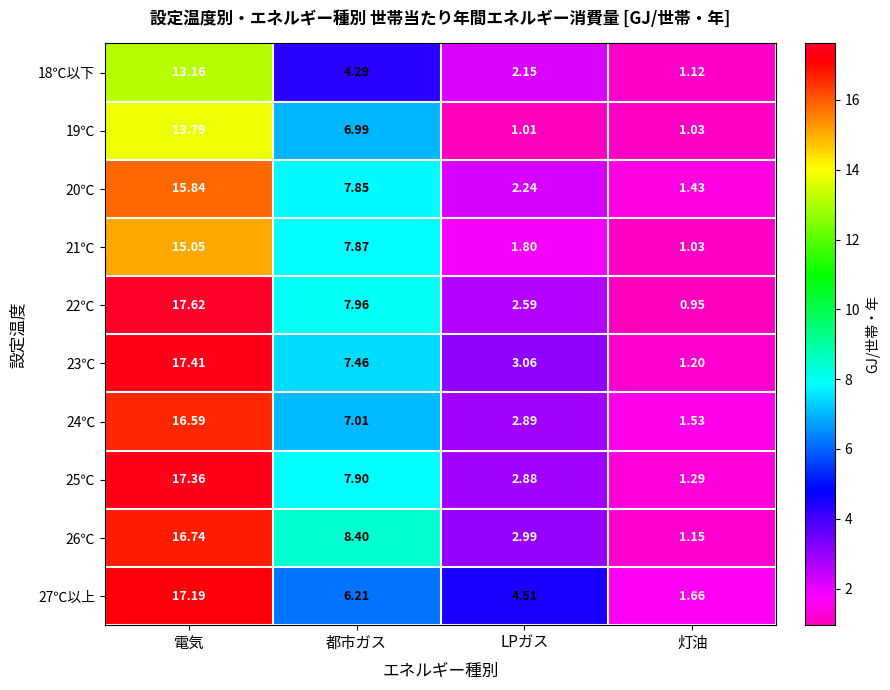

Where is 25℃ nearest to the value 9?

都市ガス